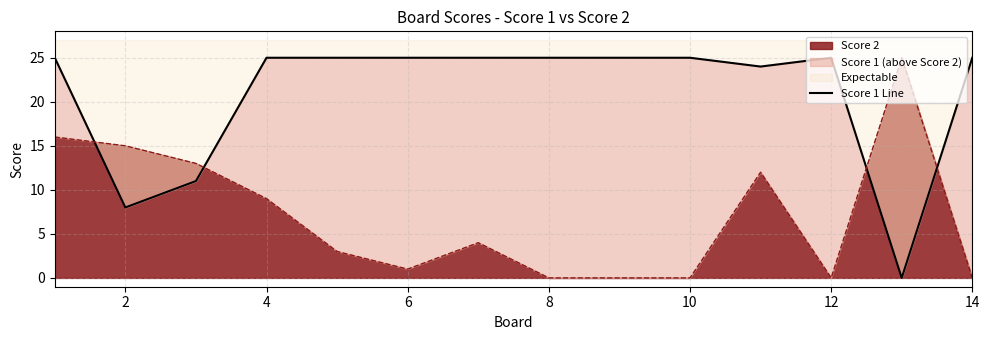

What is the value of the 9th point from the left?

25